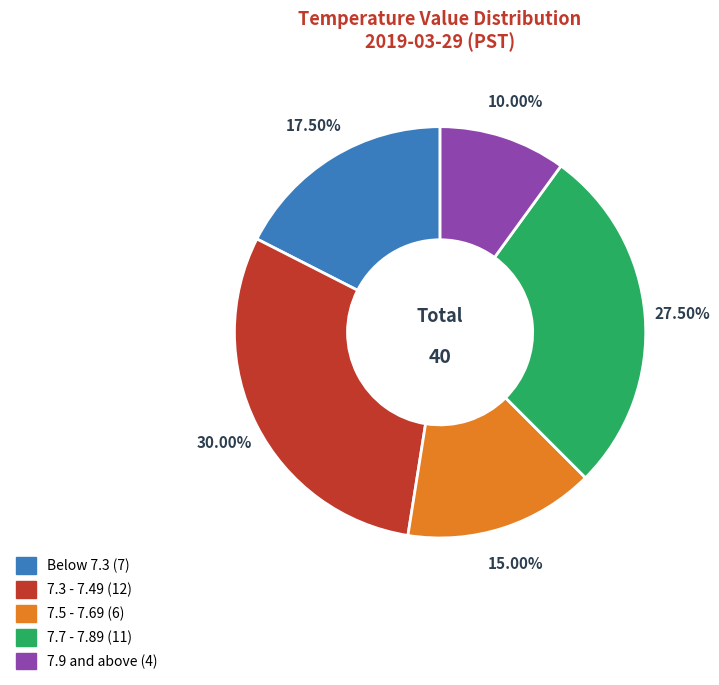

Does any single category account for the majority?

No